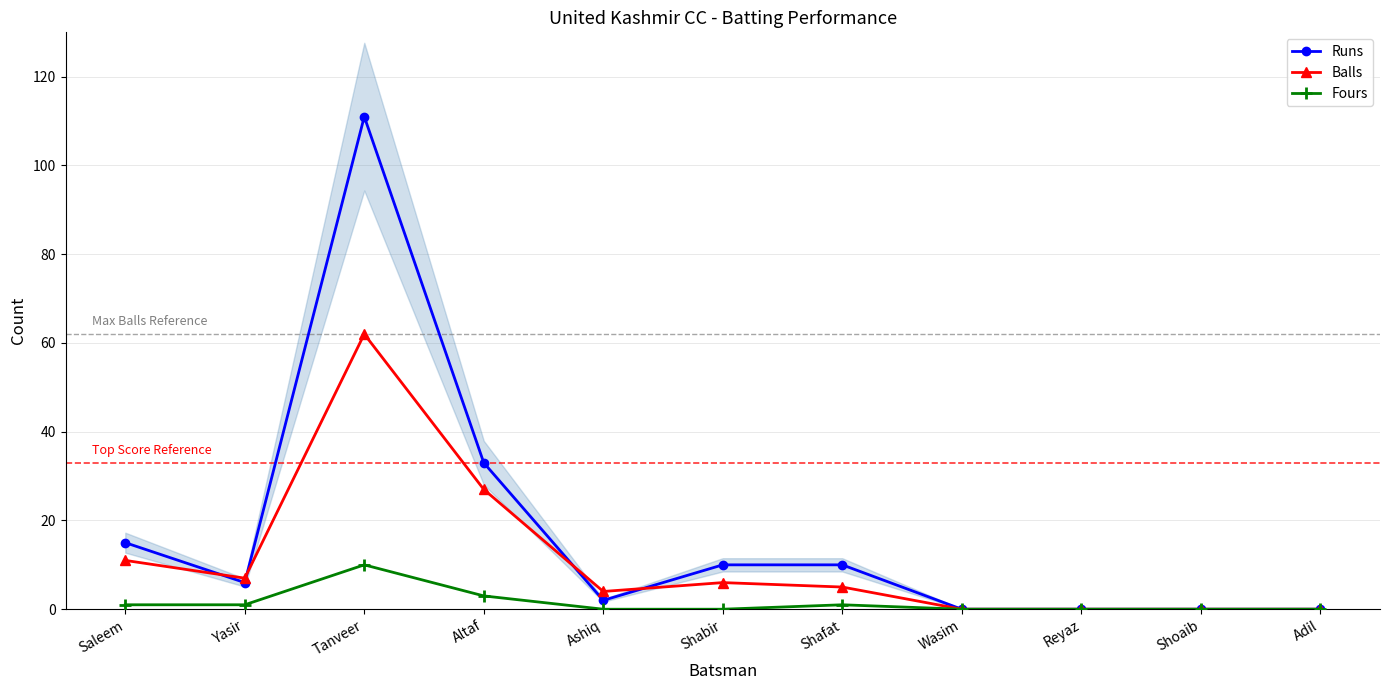

The Fours series shows 1 at Saleem. True or false?

False